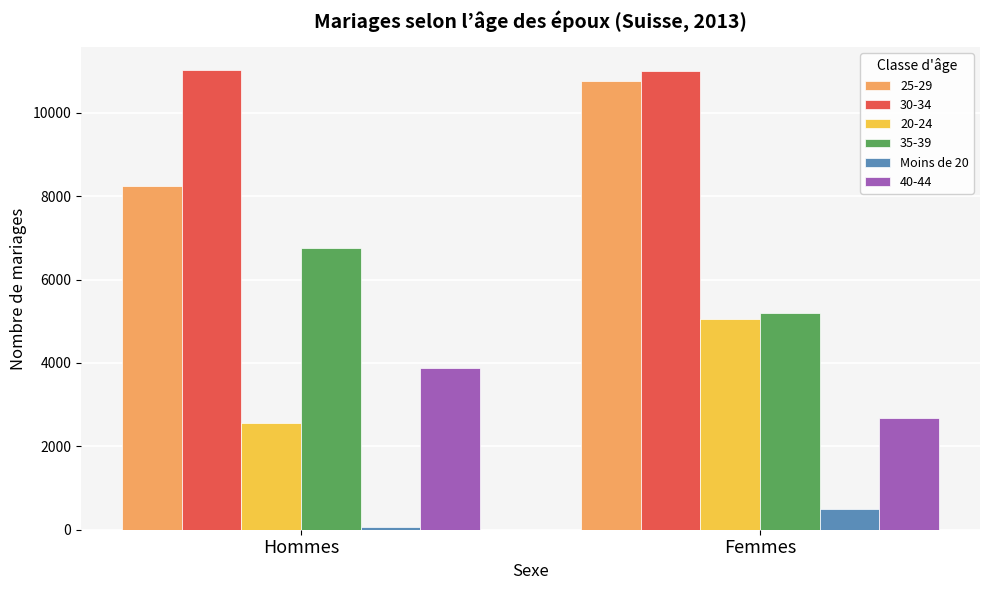

What is the greatest value displayed?

11022